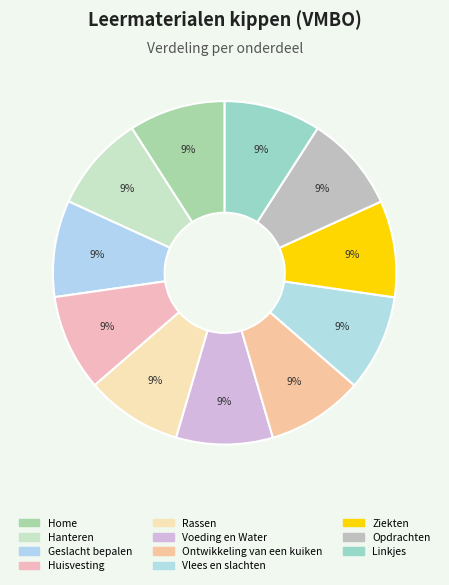

How many slices are in this pie chart?

11